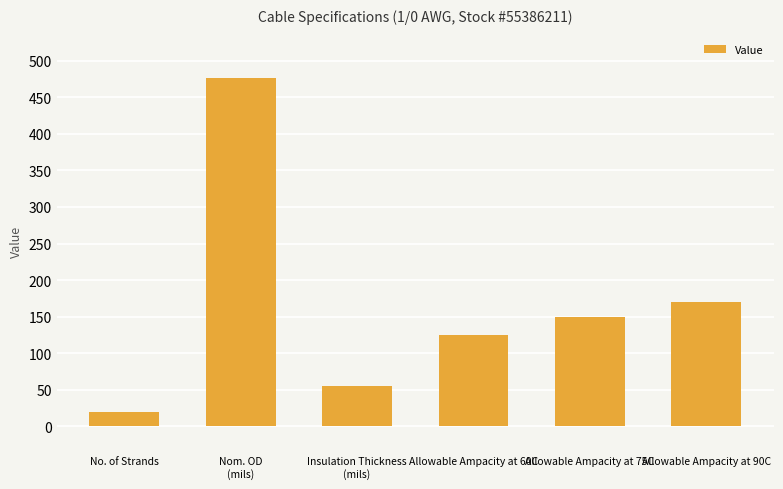

Reading right to left, transcribe all the data shown in this chart.

170	150	125	55	476	19